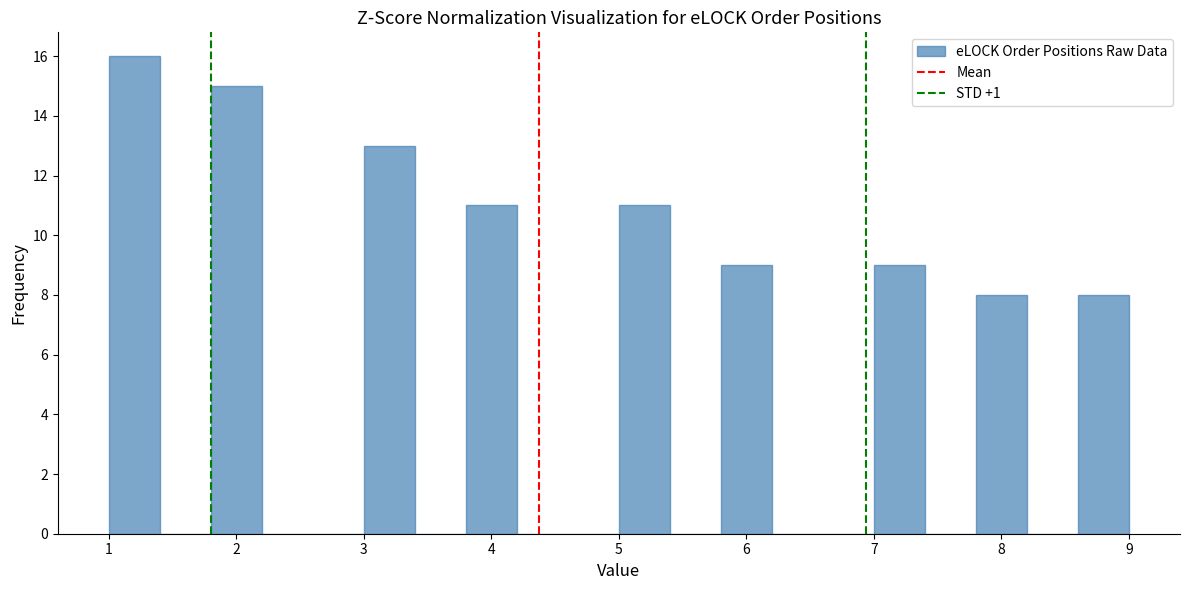

Reading left to right, transcribe this chart: for each bar, give the range it covers on the x-axis and its height. The values are not printed on the chart, so give them approximately, as read against the axis.

1.0 to 1.4: 16
1.4 to 1.8: 0
1.8 to 2.2: 15
2.2 to 2.6: 0
2.6 to 3.0: 0
3.0 to 3.4: 13
3.4 to 3.8: 0
3.8 to 4.2: 11
4.2 to 4.6: 0
4.6 to 5.0: 0
5.0 to 5.4: 11
5.4 to 5.8: 0
5.8 to 6.2: 9
6.2 to 6.6: 0
6.6 to 7.0: 0
7.0 to 7.4: 9
7.4 to 7.8: 0
7.8 to 8.2: 8
8.2 to 8.6: 0
8.6 to 9.0: 8